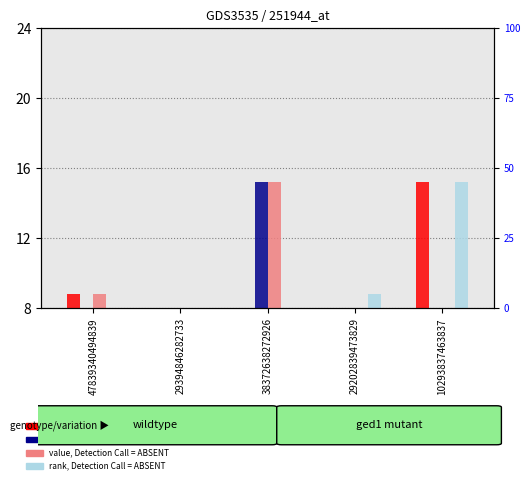

What is the label of the 1st bar from the left?

47839340494839